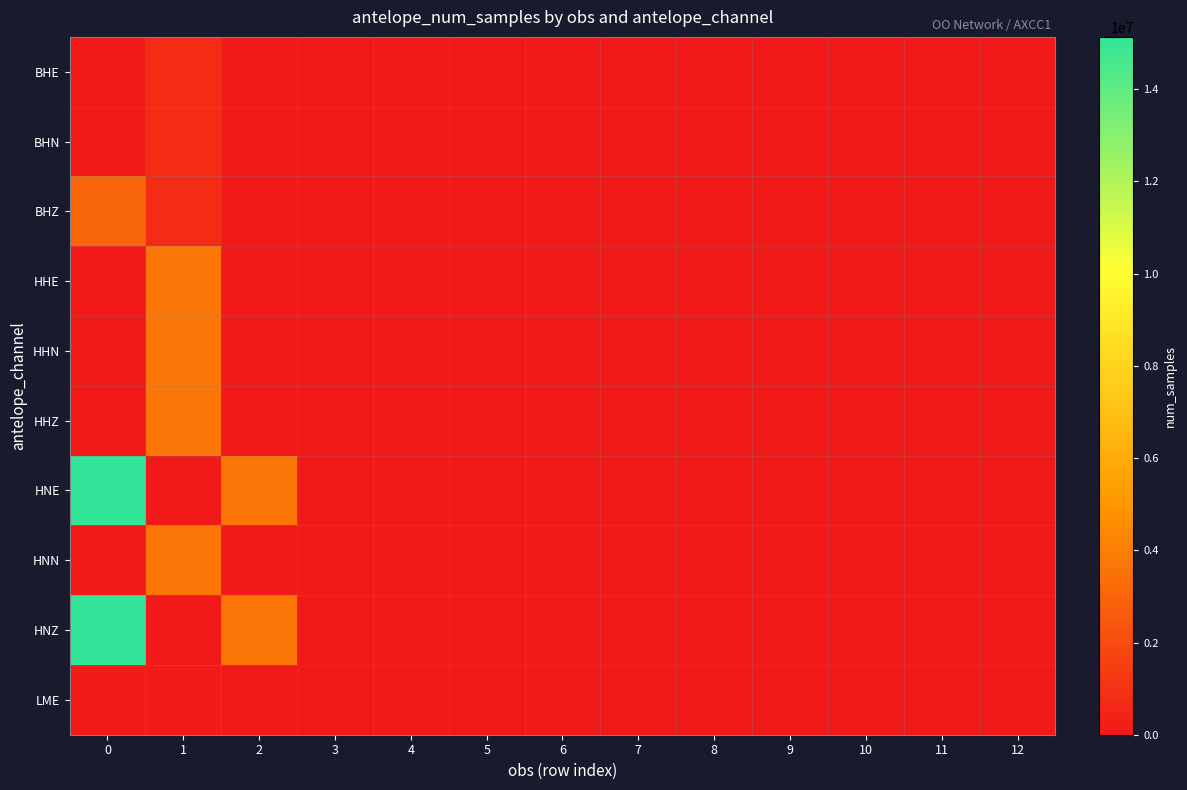

Which has a higher value, 1 or 7?

1